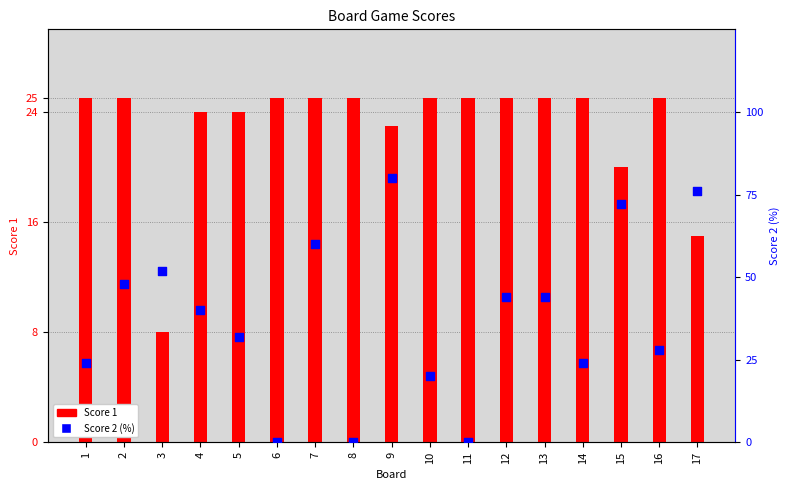

At how many categories does at least one series exceed 4?

17